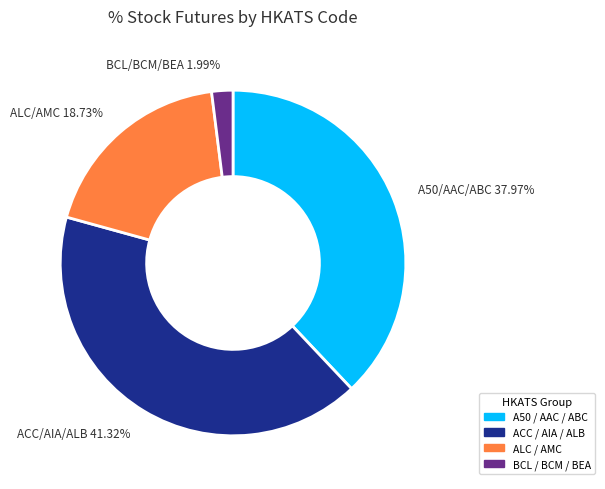

Is there a majority slice in this chart?

No